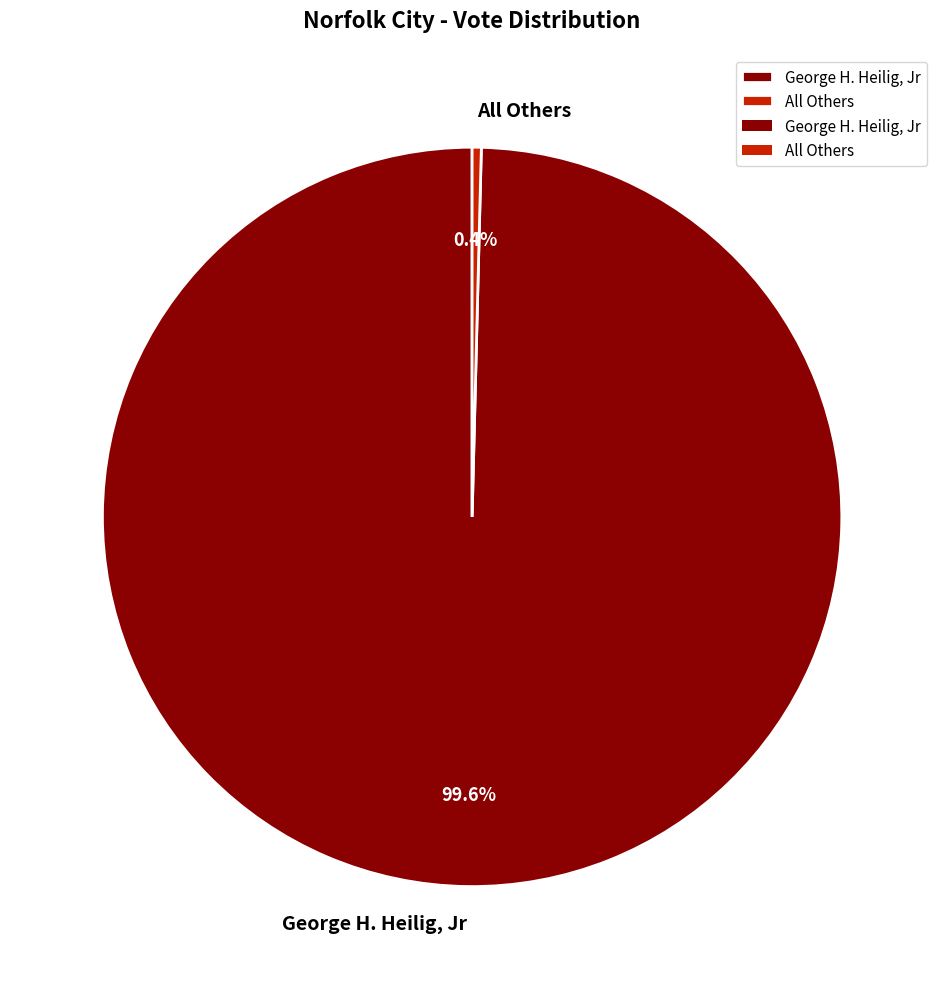

Does any single category account for the majority?

Yes